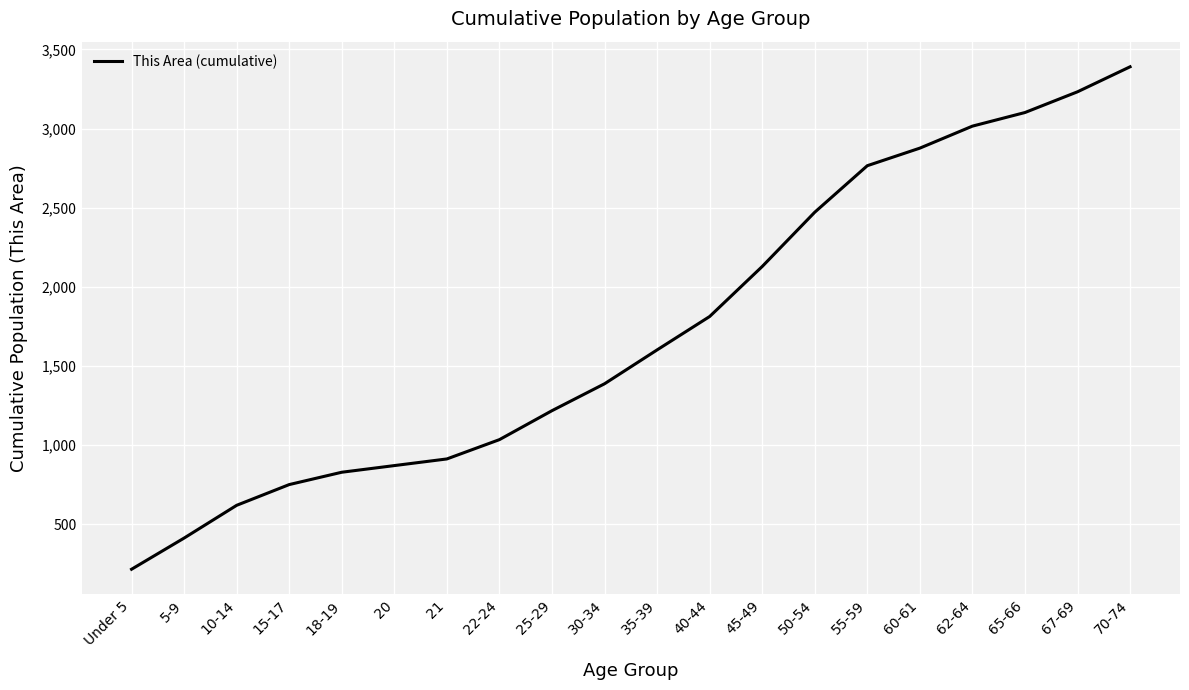

What is the change in value from 18-19 to 21?

+84